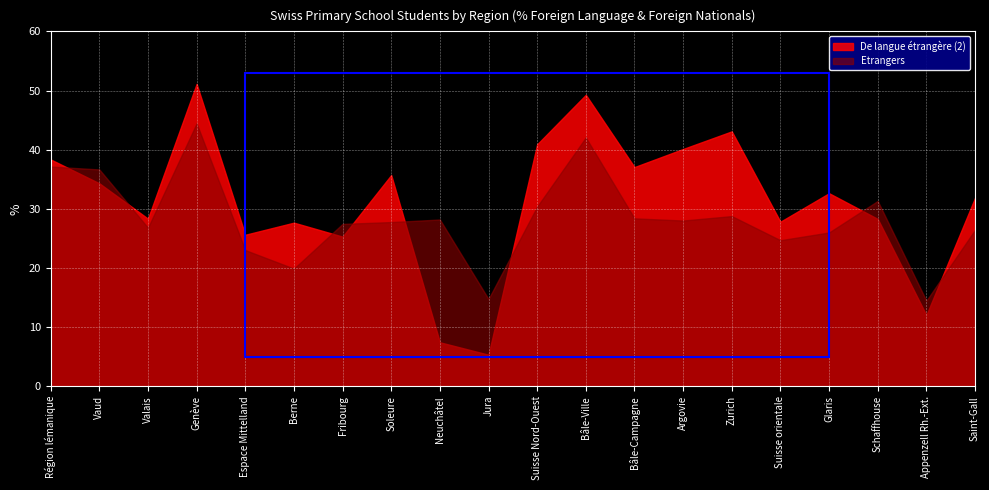

Does the chart display data point markers on the line(s)?

No